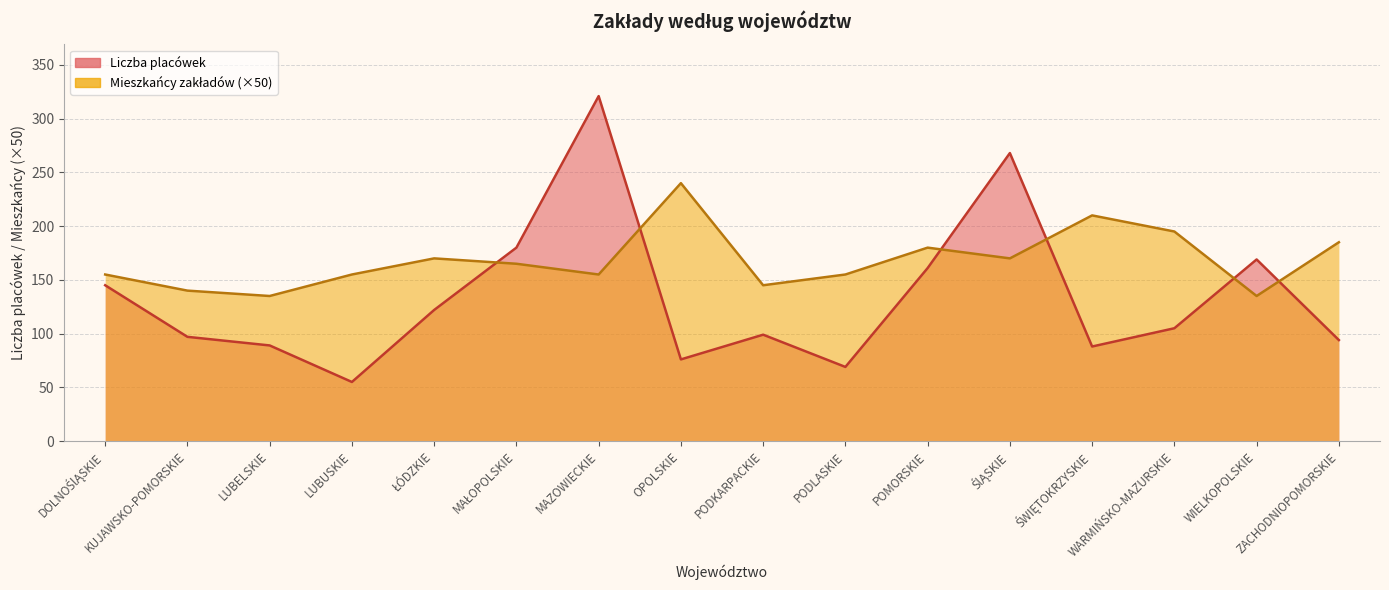

Reading left to right, what are all the values shown in this chart?

Liczba placówek: DOLNOŚlĄSKIE=145	KUJAWSKO-POMORSKIE=97	LUBELSKIE=89	LUBUSKIE=55	ŁÓDZKIE=122	MAŁOPOLSKIE=180	MAZOWIECKIE=321	OPOLSKIE=76	PODKARPACKIE=99	PODLASKIE=69	POMORSKIE=161	ŚlĄSKIE=268	ŚWIĘTOKRZYSKIE=88	WARMIŃSKO-MAZURSKIE=105	WIELKOPOLSKIE=169	ZACHODNIOPOMORSKIE=94
Mieszkańcy zakładów stacjonarnych: DOLNOŚlĄSKIE=155	KUJAWSKO-POMORSKIE=140	LUBELSKIE=135	LUBUSKIE=155	ŁÓDZKIE=170	MAŁOPOLSKIE=165	MAZOWIECKIE=155	OPOLSKIE=240	PODKARPACKIE=145	PODLASKIE=155	POMORSKIE=180	ŚlĄSKIE=170	ŚWIĘTOKRZYSKIE=210	WARMIŃSKO-MAZURSKIE=195	WIELKOPOLSKIE=135	ZACHODNIOPOMORSKIE=185